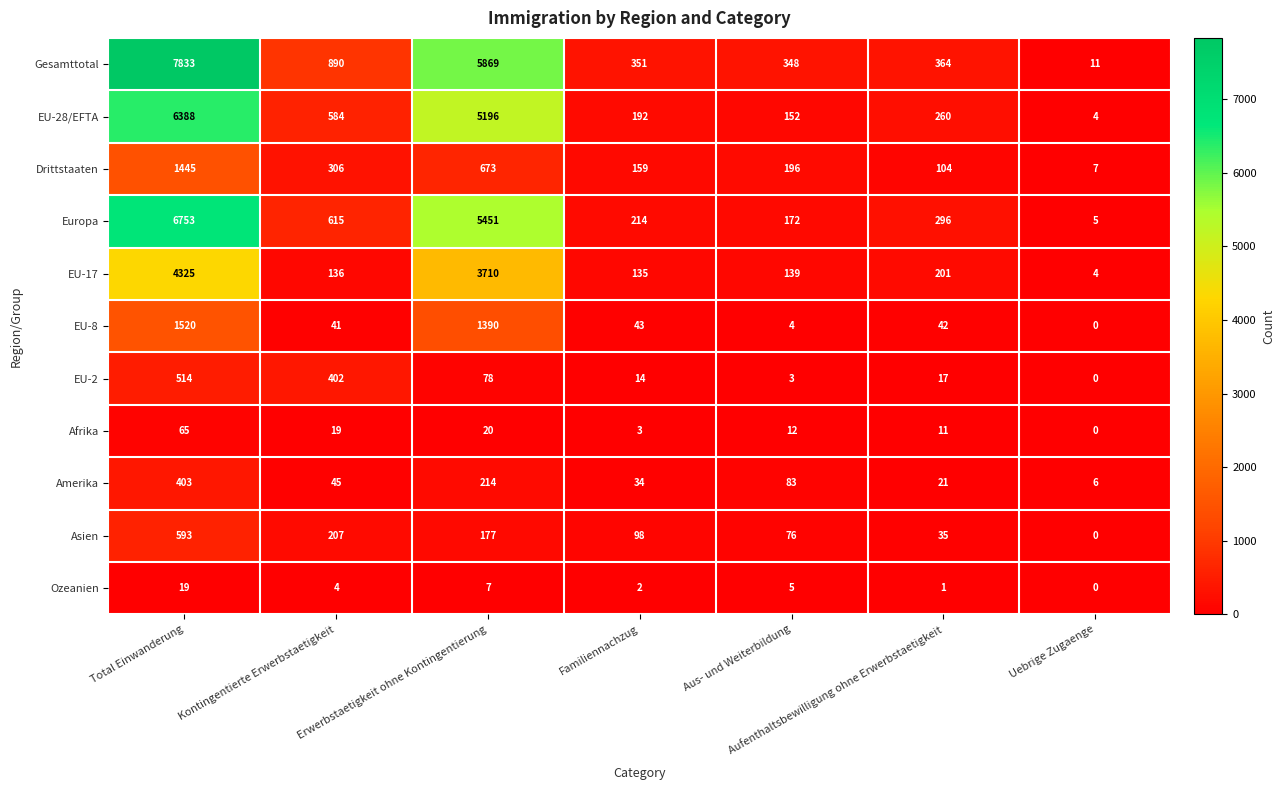

At which category does the chart reach its peak across all series?

Total Einwanderung